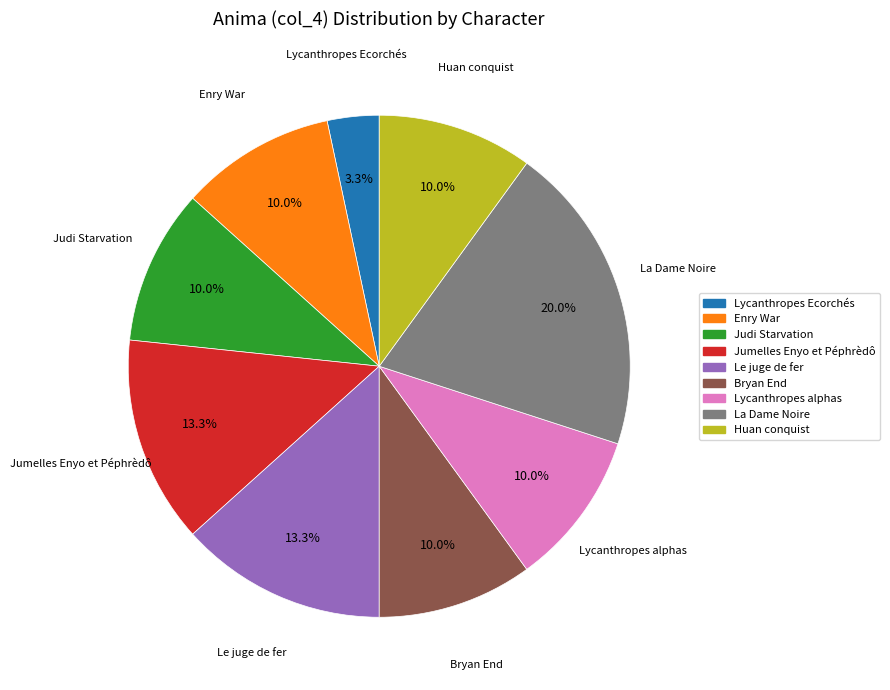

The Enry War slice represents 10% of the pie. True or false?

True